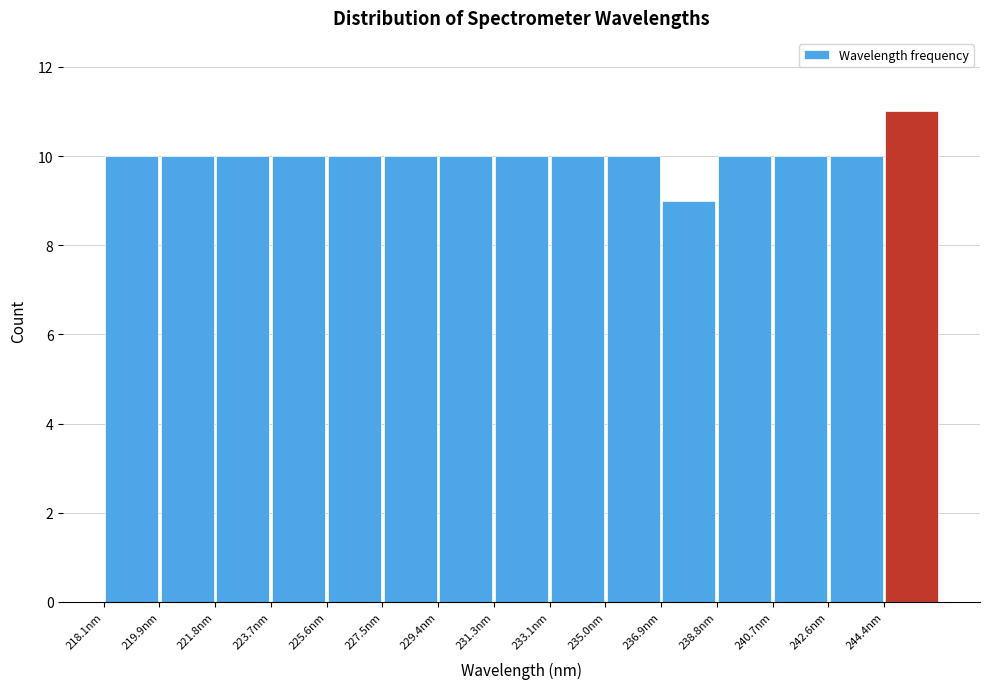

How tall is the bar that spans 223.8 to 225.6 on the x-axis? Neither the bar edges nor the heights are printed on the chart, so give them approximately, as read against the axes.

10